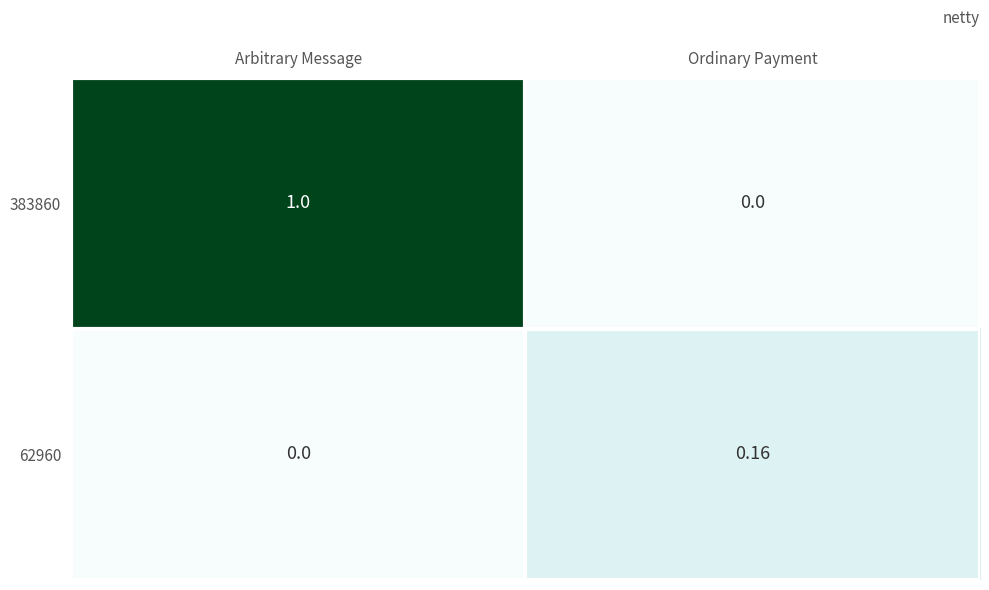

At which category is the sum across all series the highest?

Arbitrary Message